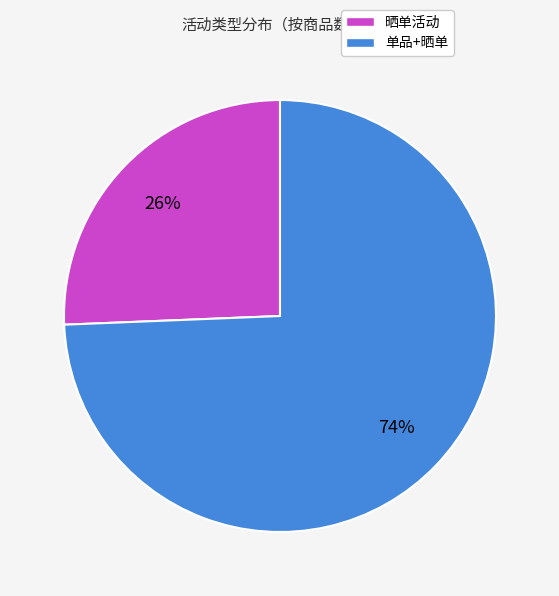

Combined, do 晒单活动 and 单品+晒单 account for over 50%?

Yes